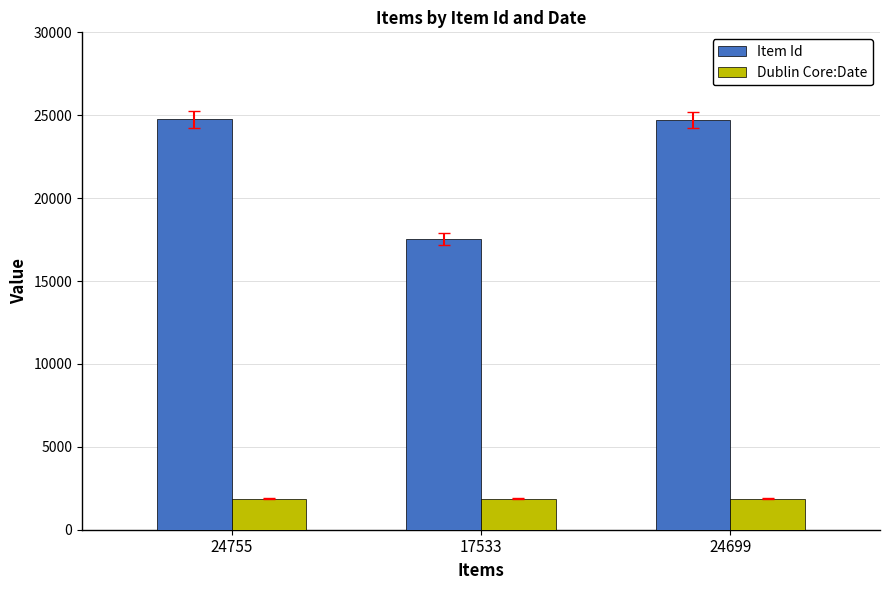

List the series in order of their peak value, highest first.

Item Id, Dublin Core:Date